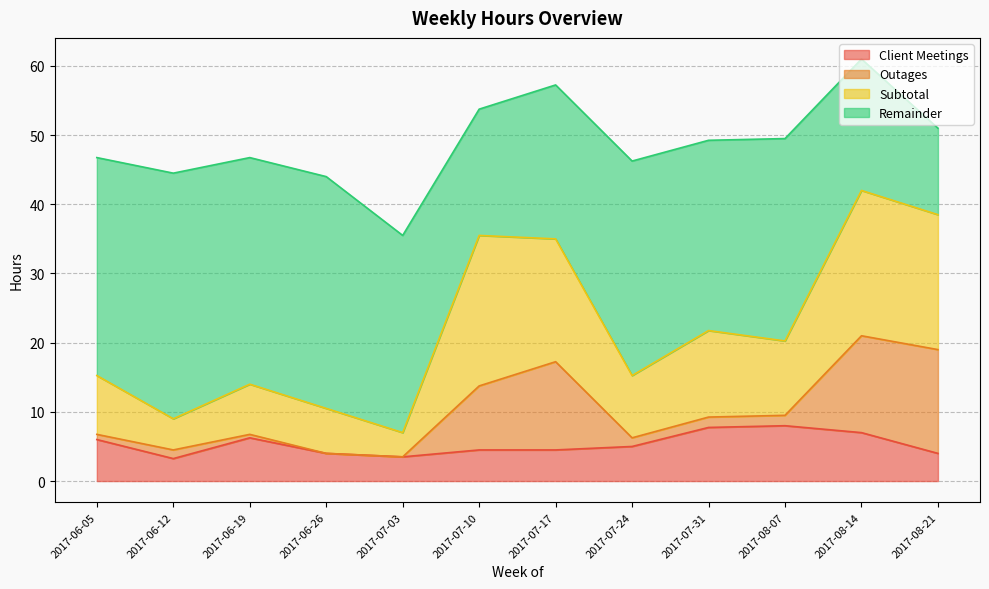

What is the total value across all series at 2017-06-26?

44.0